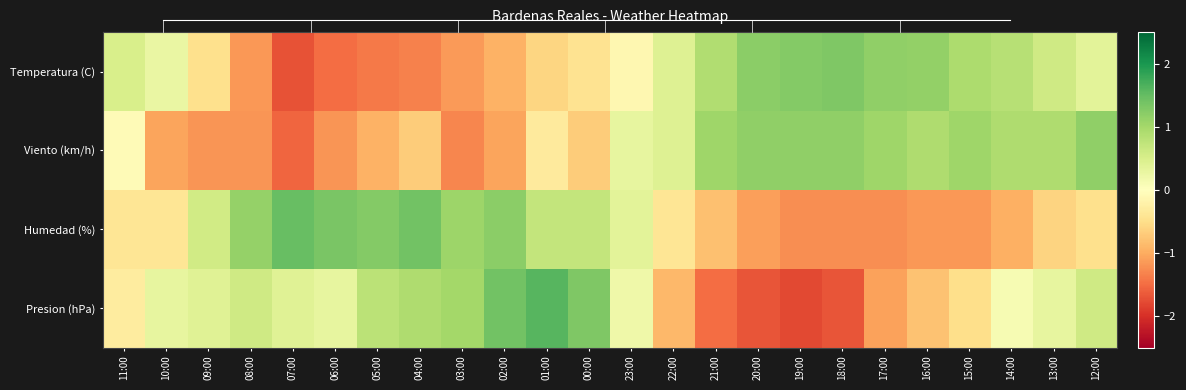

Which series has the widest spread of values?

Presion (hPa)